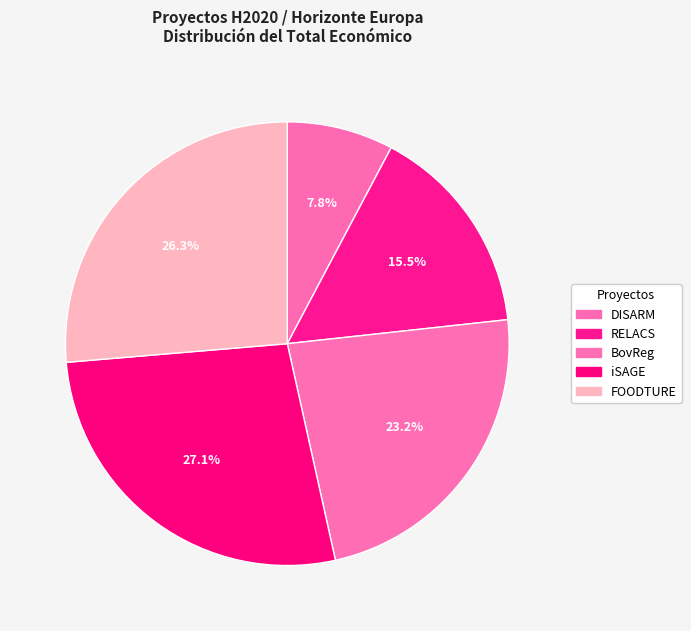

Count the number of slices in the pie.

5